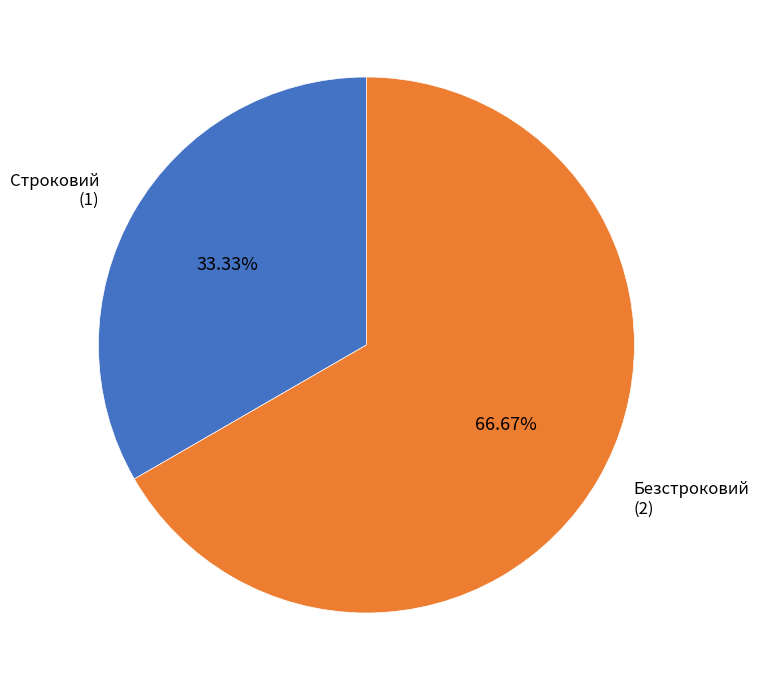

How many slices are in this pie chart?

2